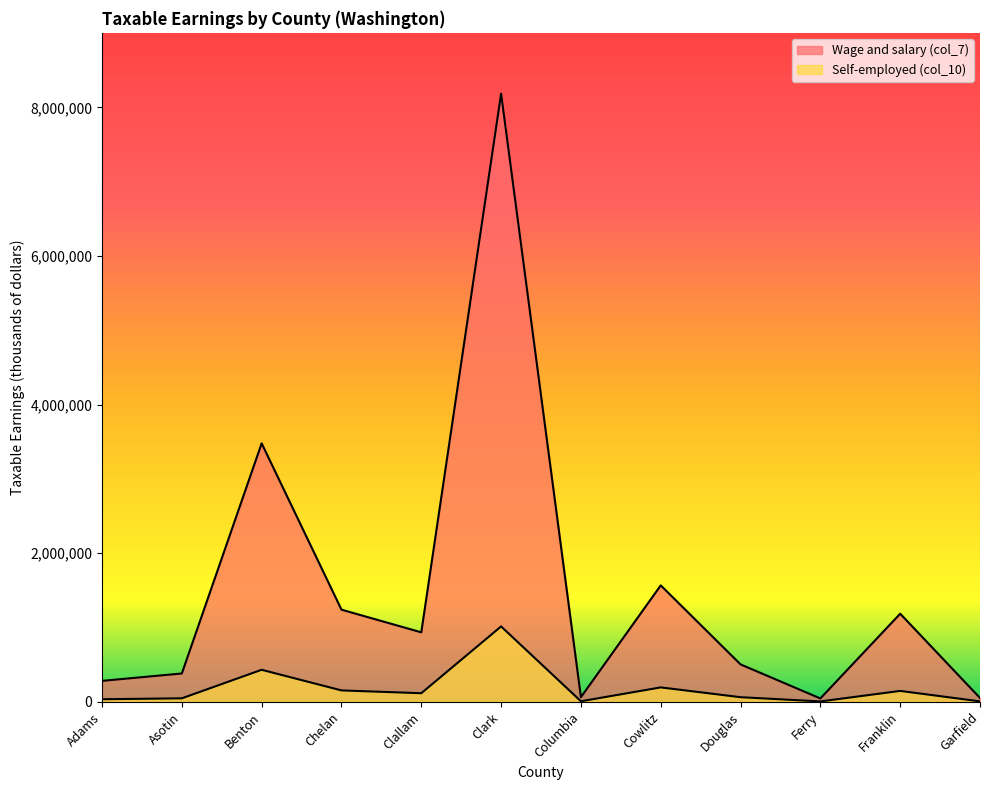

How many data points in Wage and salary (col_7) are above 935424?

5